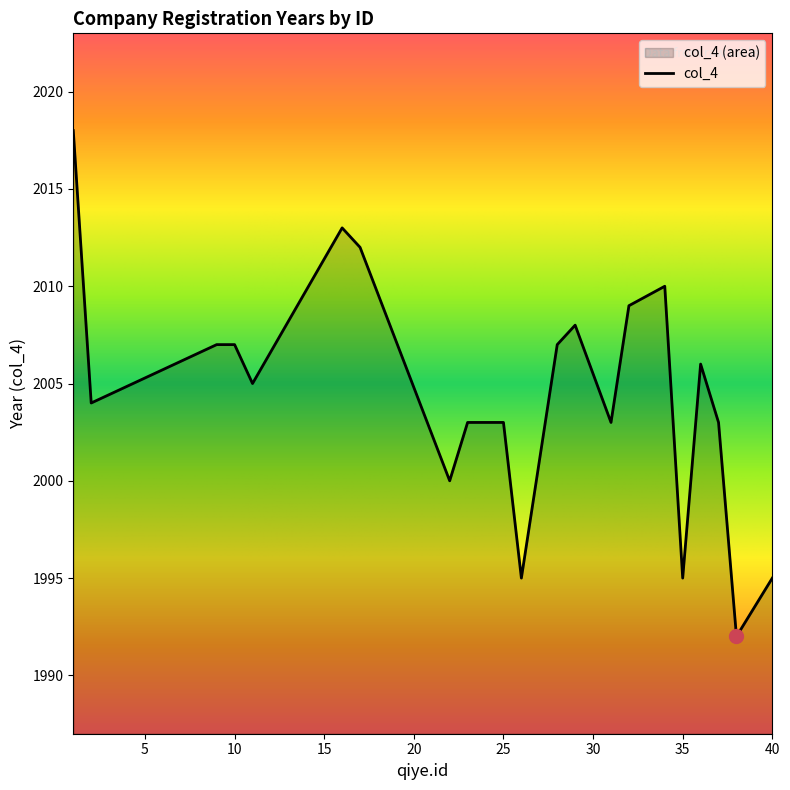

What is the difference between the maximum and minimum values?

26.0